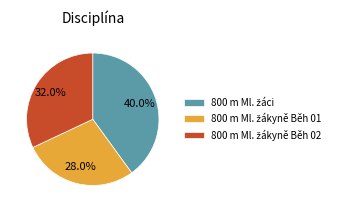

Is there any slice that represents more than half of the pie?

No